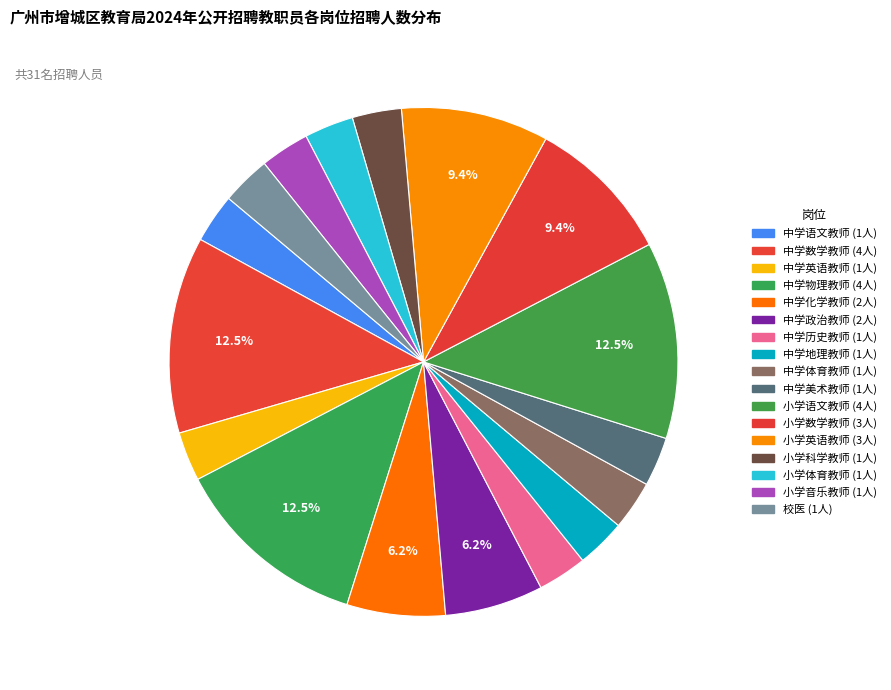

To the nearest percent, what is the difference between the largest and smallest slice percentages?

9%